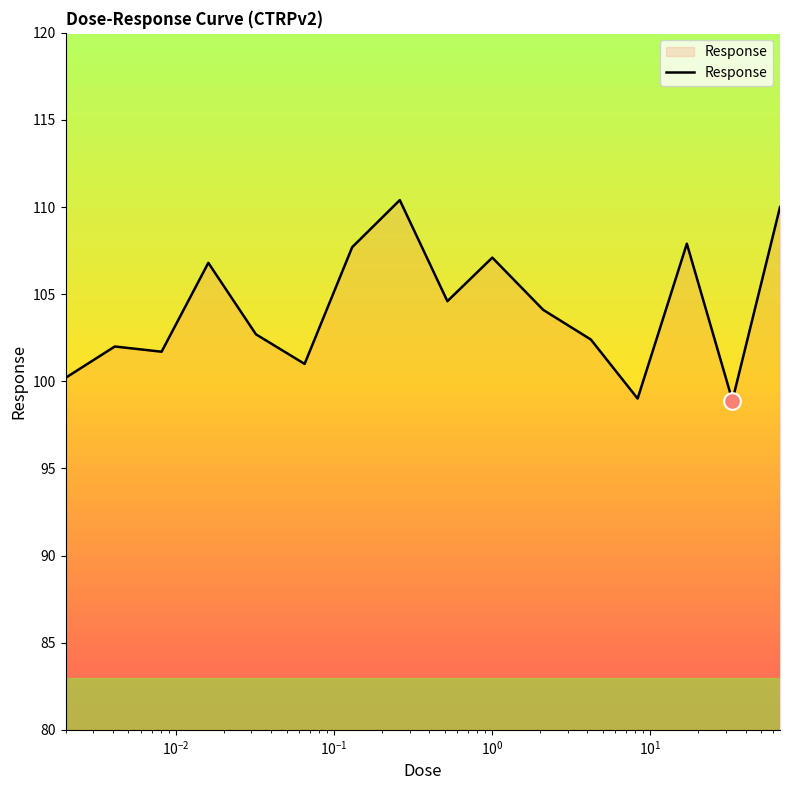

What is the difference between the maximum and minimum values?

11.5